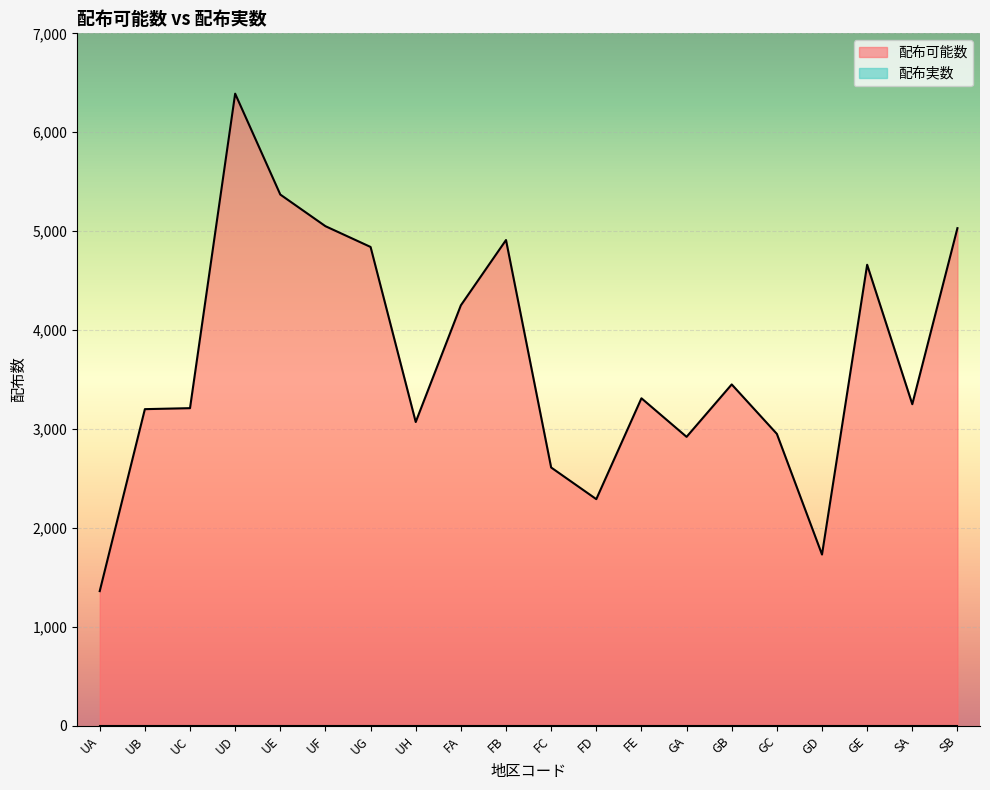

Reading right to left, extract all data points from this chart.

SB=5030	SA=3250	GE=4660	GD=1730	GC=2950	GB=3450	GA=2920	FE=3310	FD=2290	FC=2610	FB=4910	FA=4250	UH=3070	UG=4840	UF=5050	UE=5370	UD=6390	UC=3210	UB=3200	UA=1360